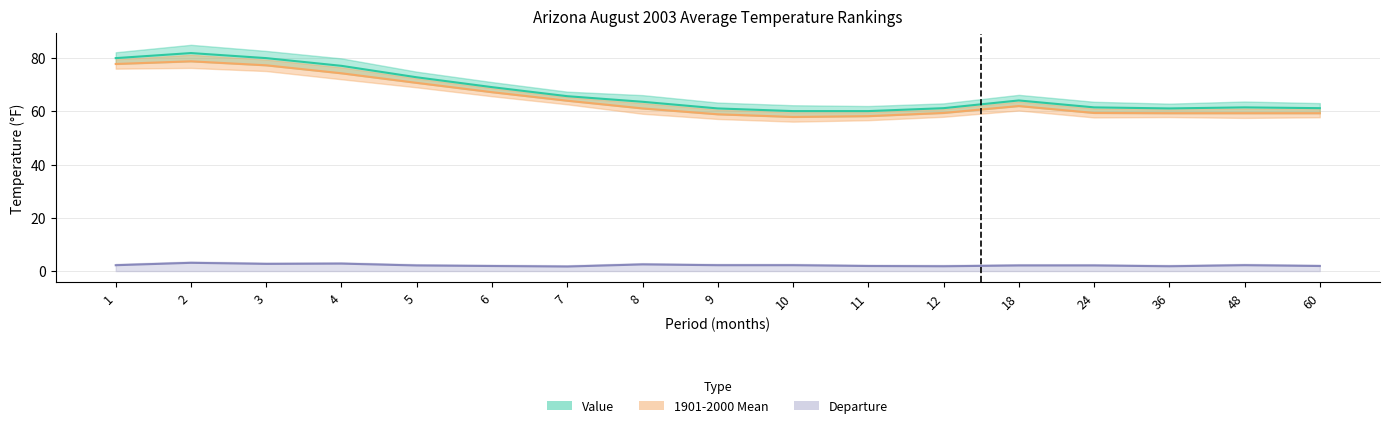

What is the difference between the maximum and minimum values in the Value series?

21.8